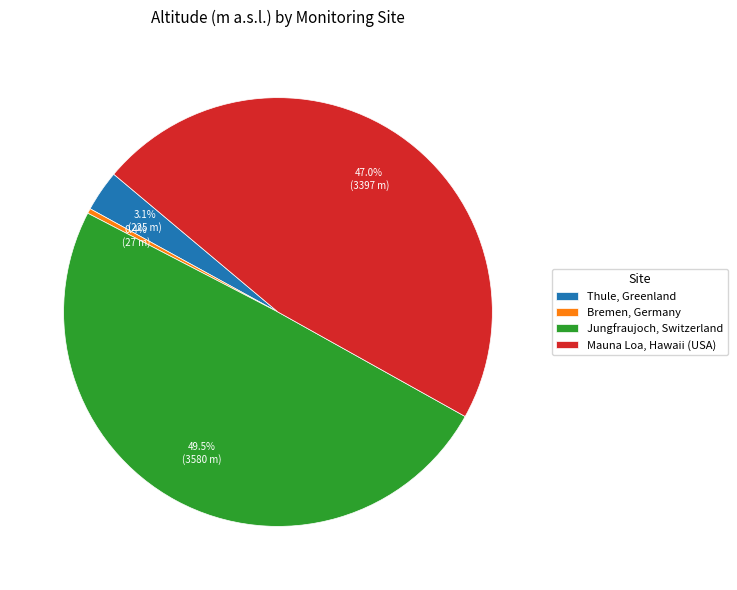

Which has a higher value, Mauna Loa, Hawaii (USA) or Thule, Greenland?

Mauna Loa, Hawaii (USA)